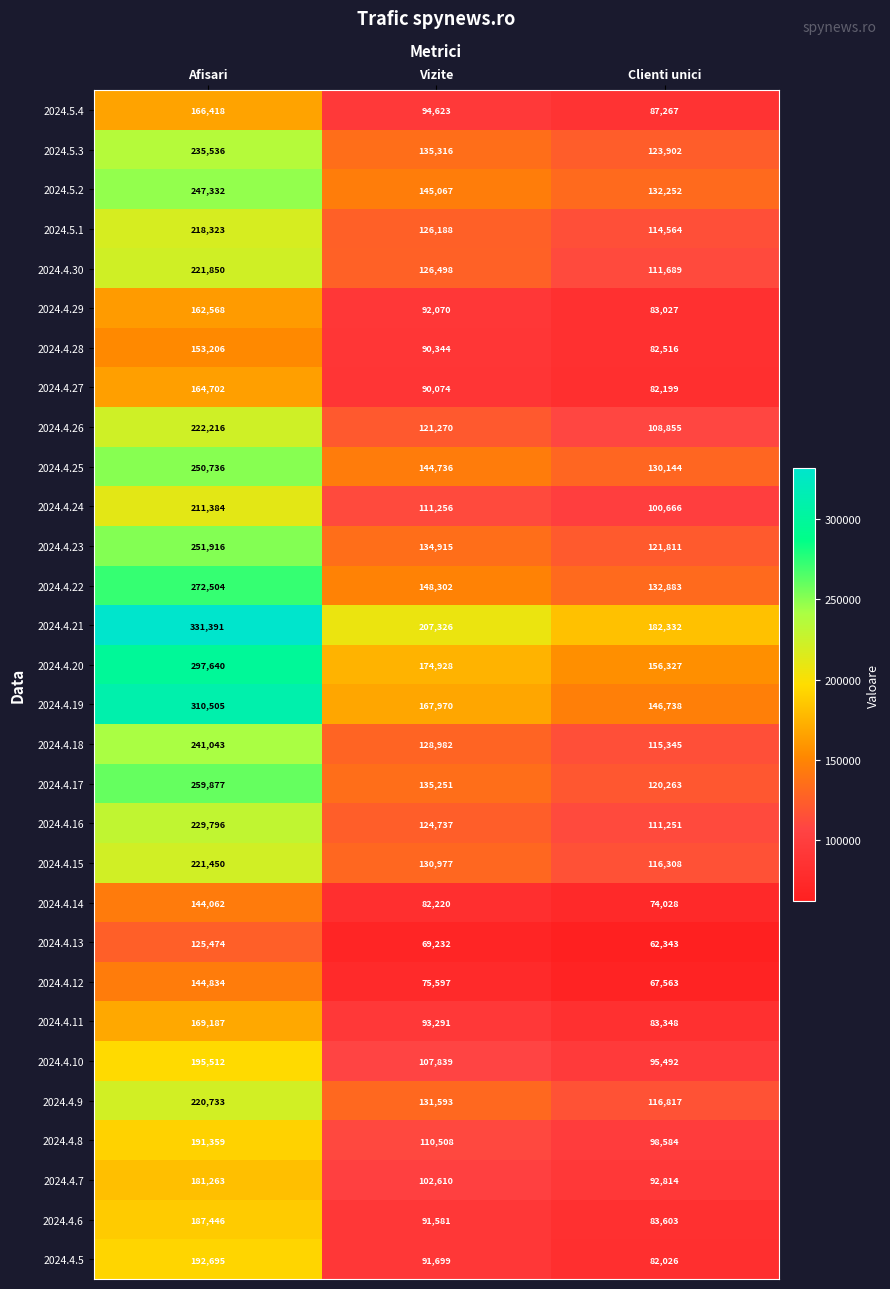

Which label corresponds to the smallest value in the chart?

Clienti unici